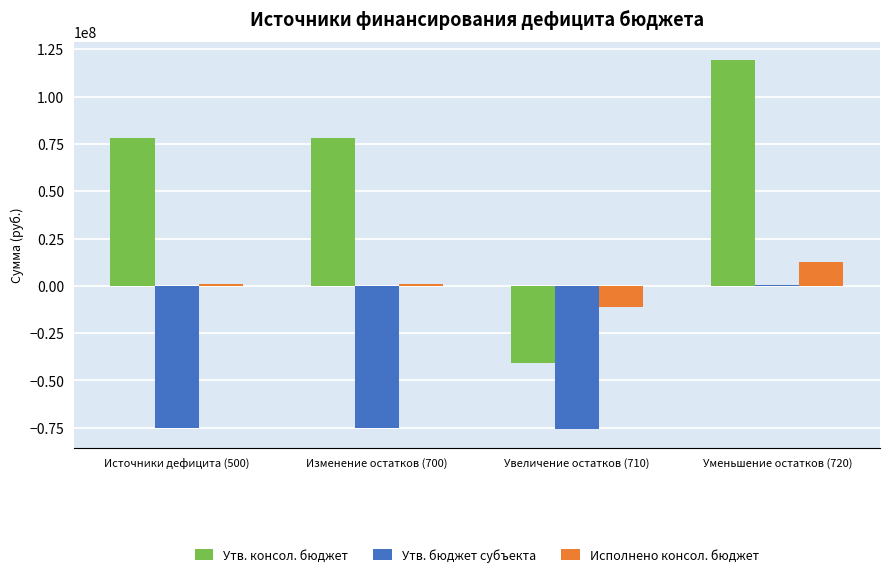

What is the sum of all Исполнено консол. бюджет values?

3326254.1